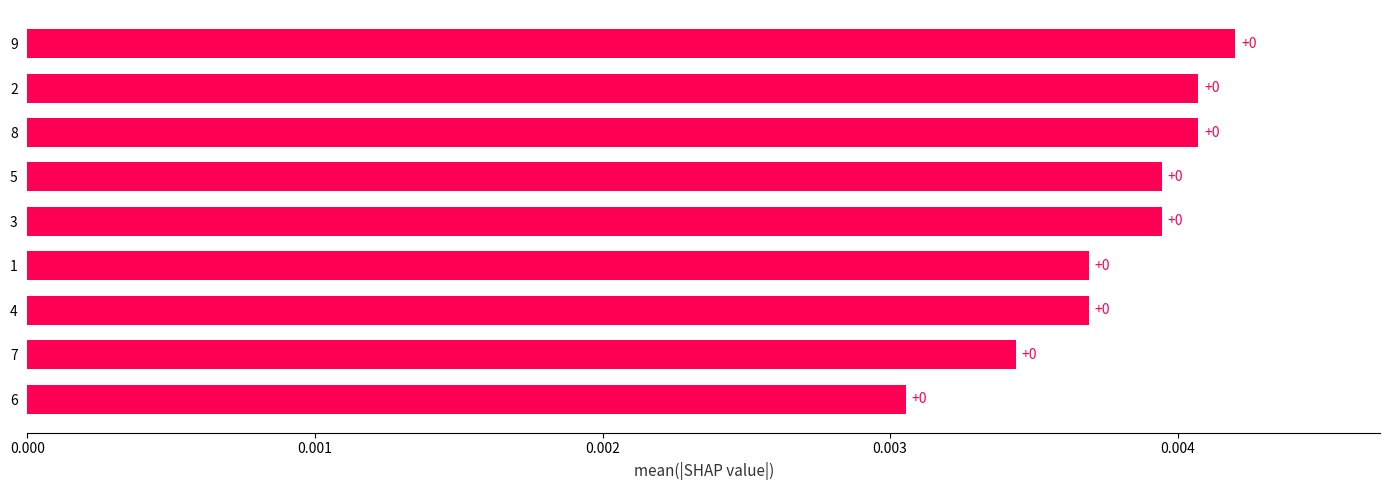

Where is the data nearest to the value 0?

6